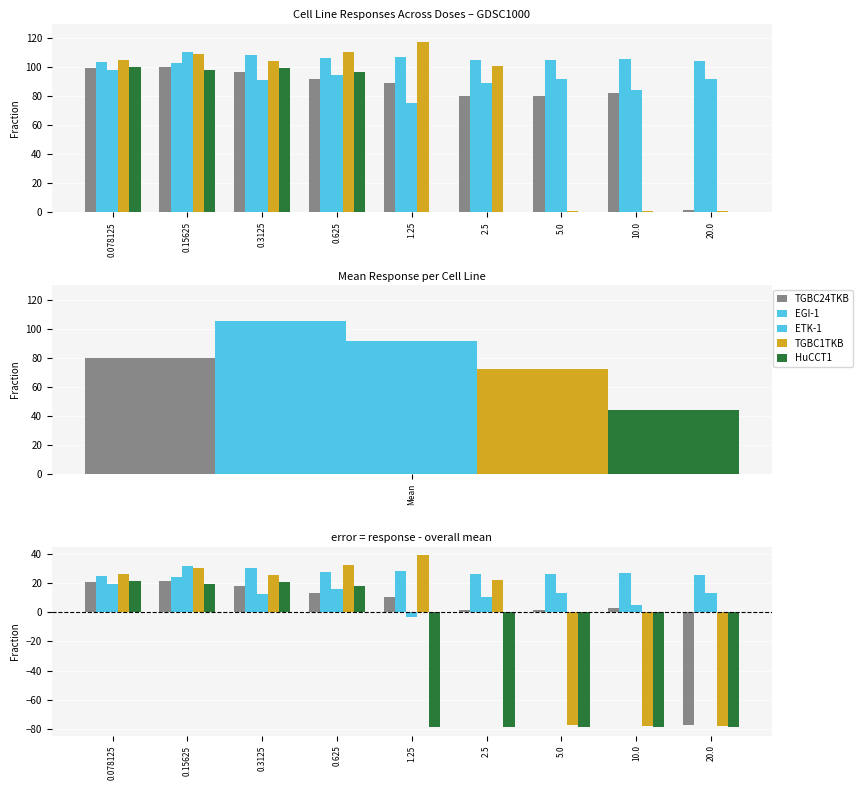

Reading right to left, what are all the values shown in this chart?

TGBC24TKB: 20.0=-77.0	10.0=3.2	5.0=1.6	2.5=1.3	1.25=10.5	0.625=13.1	0.3125=18.1	0.15625=21.7	0.078125=20.8
EGI-1: 20.0=25.3	10.0=27.0	5.0=26.4	2.5=26.2	1.25=28.5	0.625=27.5	0.3125=30.0	0.15625=24.2	0.078125=24.8
ETK-1: 20.0=13.4	10.0=5.3	5.0=13.1	2.5=10.2	1.25=-3.3	0.625=16.0	0.3125=12.5	0.15625=31.8	0.078125=19.4
TGBC1TKB: 20.0=-77.8	10.0=-77.7	5.0=-77.5	2.5=22.0	1.25=38.9	0.625=32.1	0.3125=25.3	0.15625=30.5	0.078125=26.5
HuCCT1: 20.0=-78.7	10.0=-78.7	5.0=-78.7	2.5=-78.7	1.25=-78.7	0.625=17.9	0.3125=21.0	0.15625=19.1	0.078125=21.5